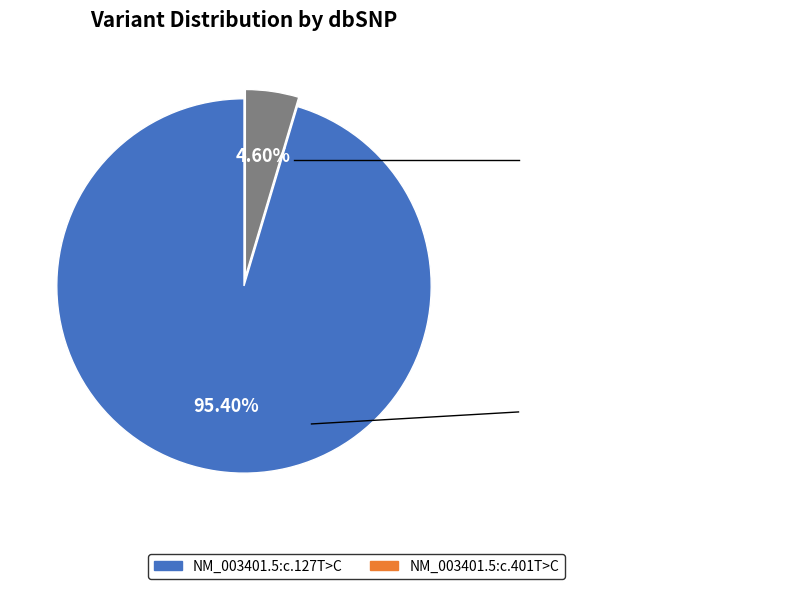

To the nearest percent, what portion does NM_003401.5:c.127T>C represent?

95%